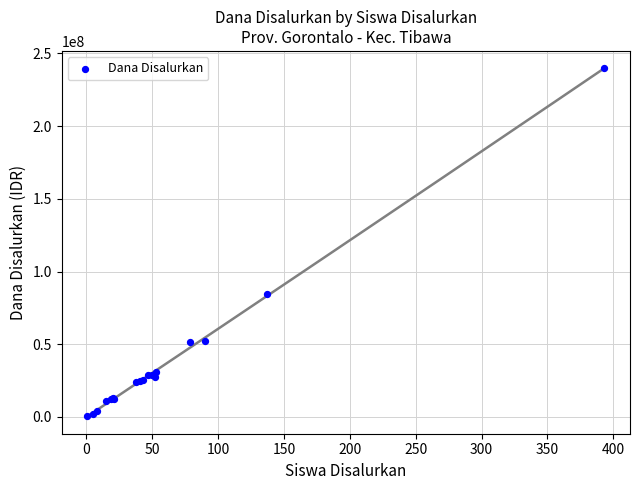

What Y value in the scatter plot is closest to 120187500?

84375000